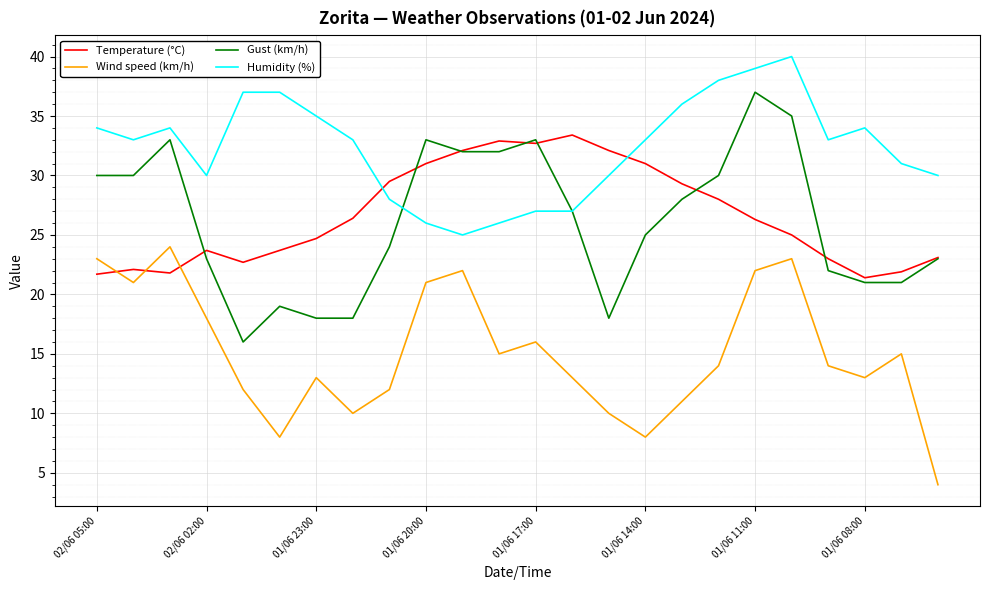

Which series has the largest total across all categories?

Humidity (%)